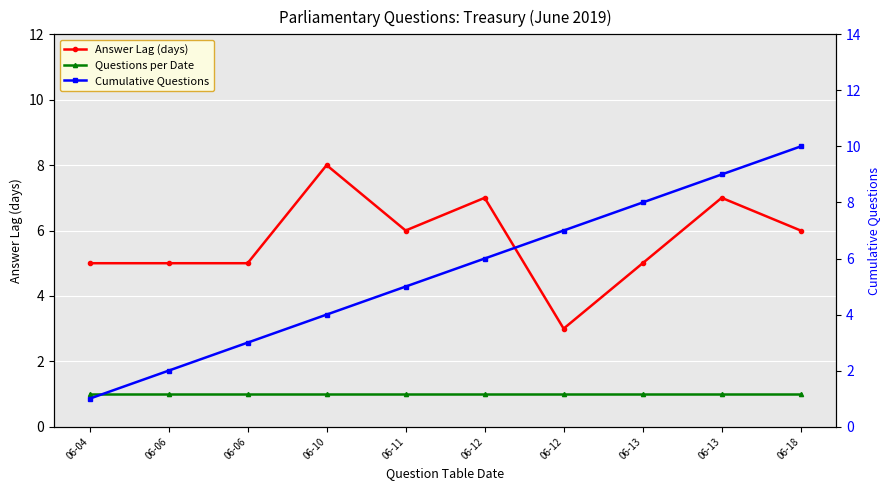

True or false: Cumulative Questions and Questions per Date cross at least once.

False